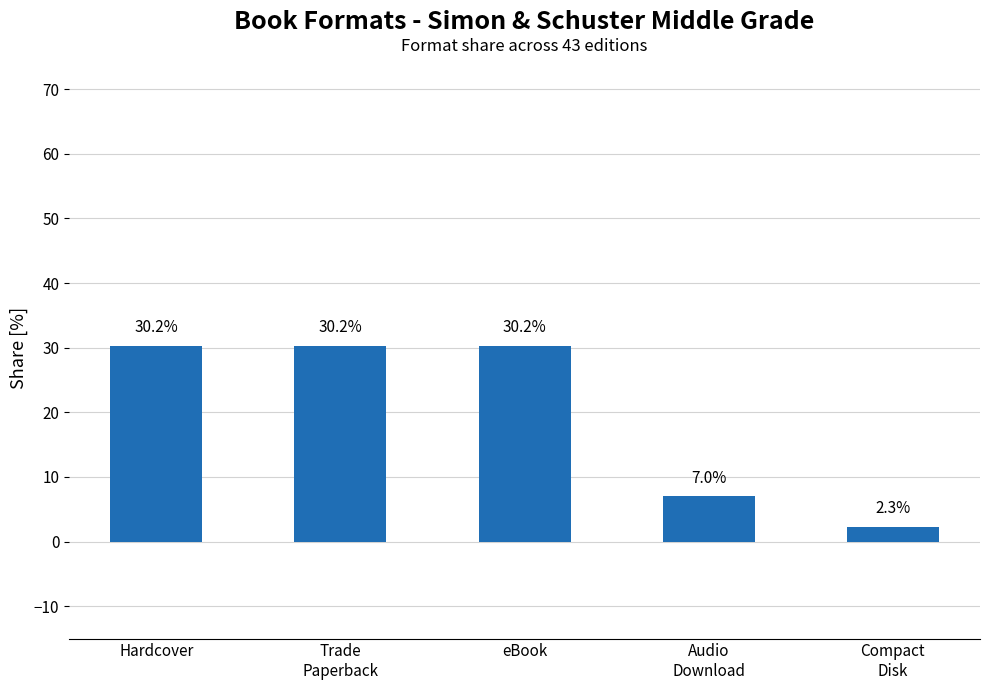

How many bars are there in total?

5